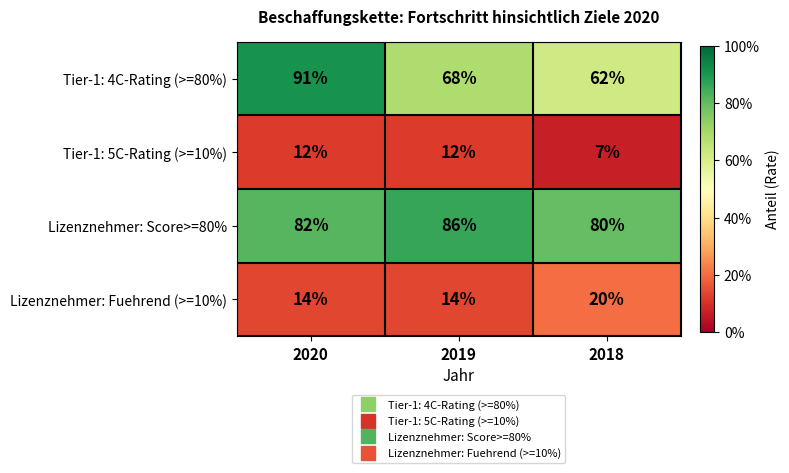

What is the average value of the Lizenznehmer: Fuehrend (>=10%) series?

16